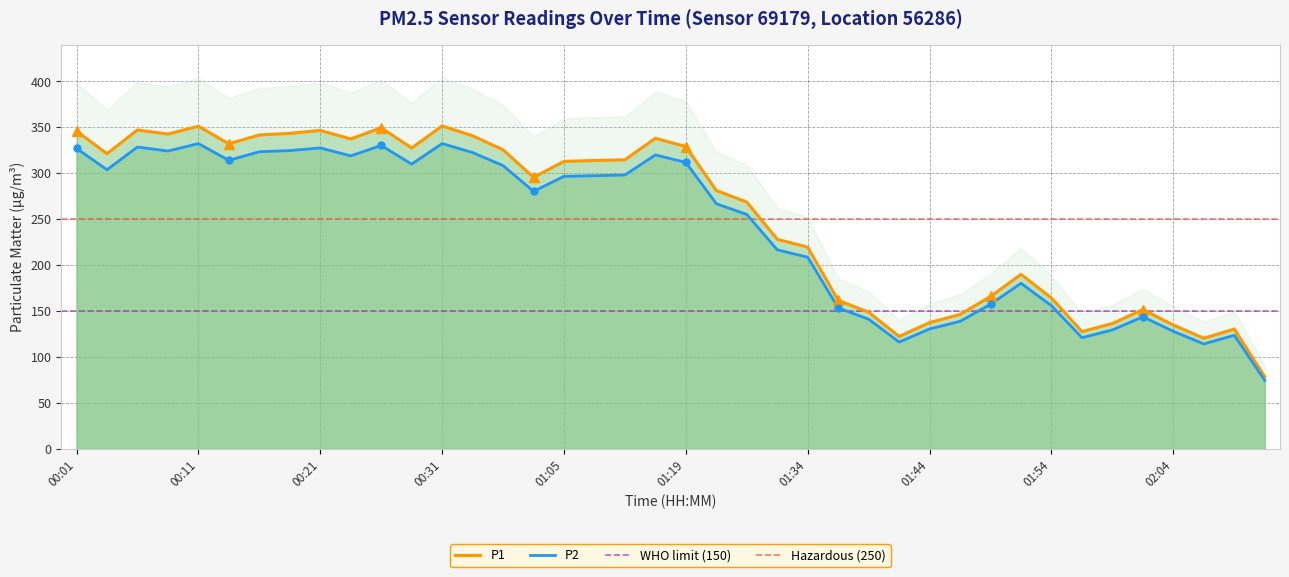

True or false: P1 has more than 2 interior local peaks.

True